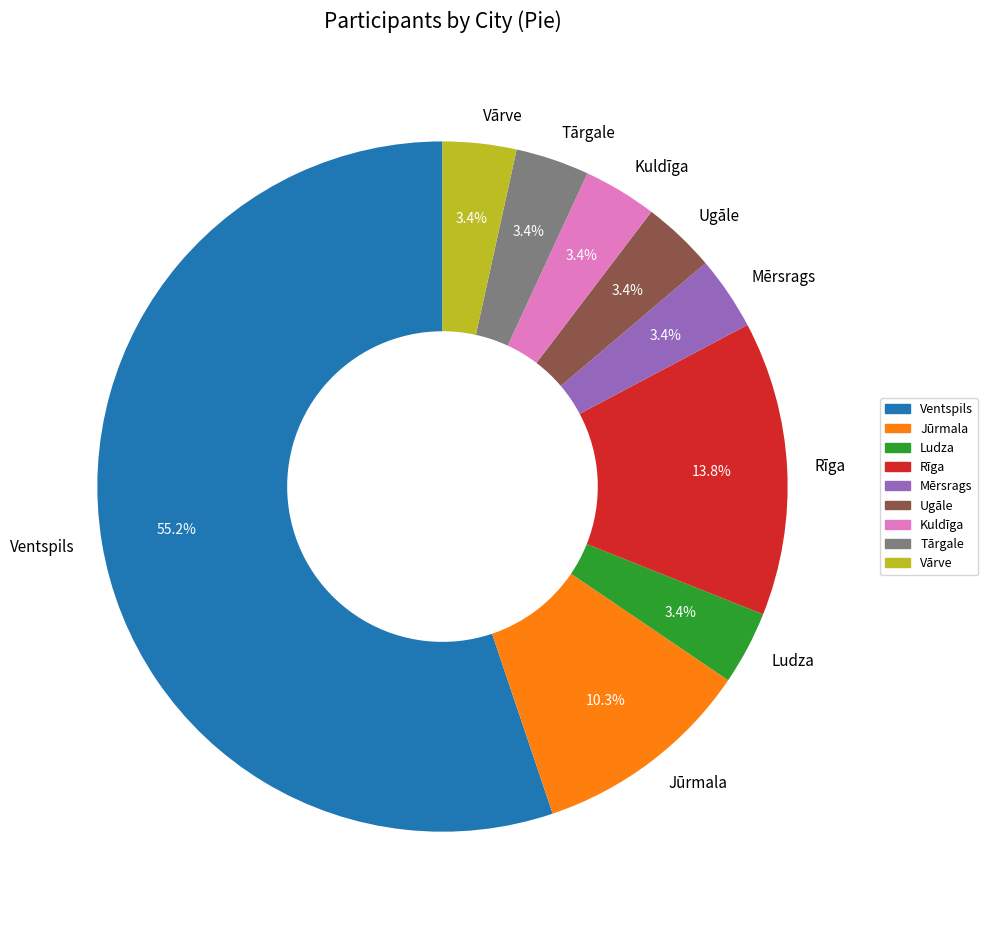

To the nearest percent, what is the combined percentage of Kuldīga and Rīga?

17%